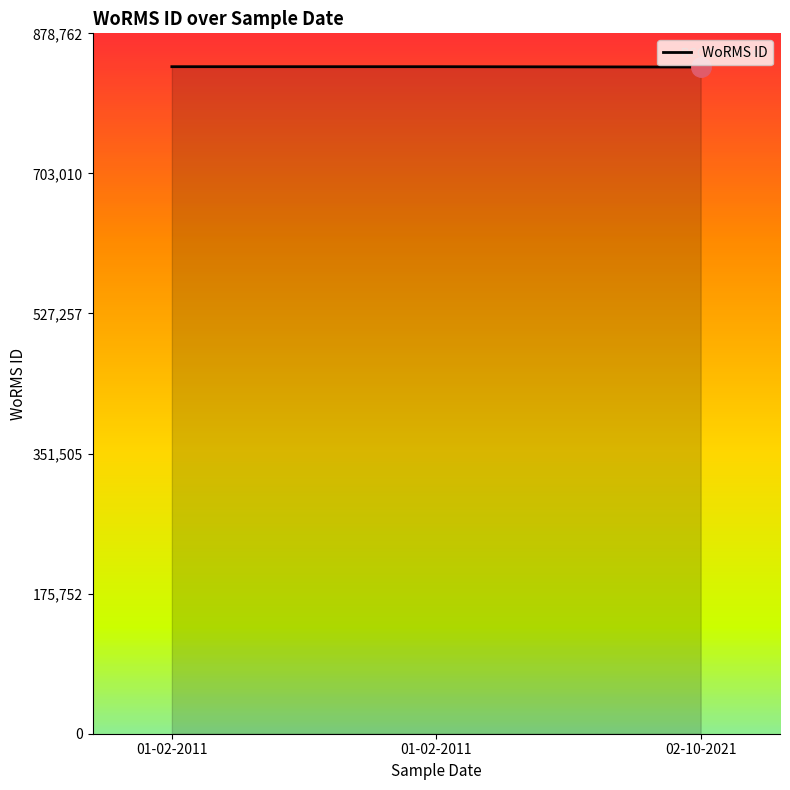

Count the number of categories in the chart.

3